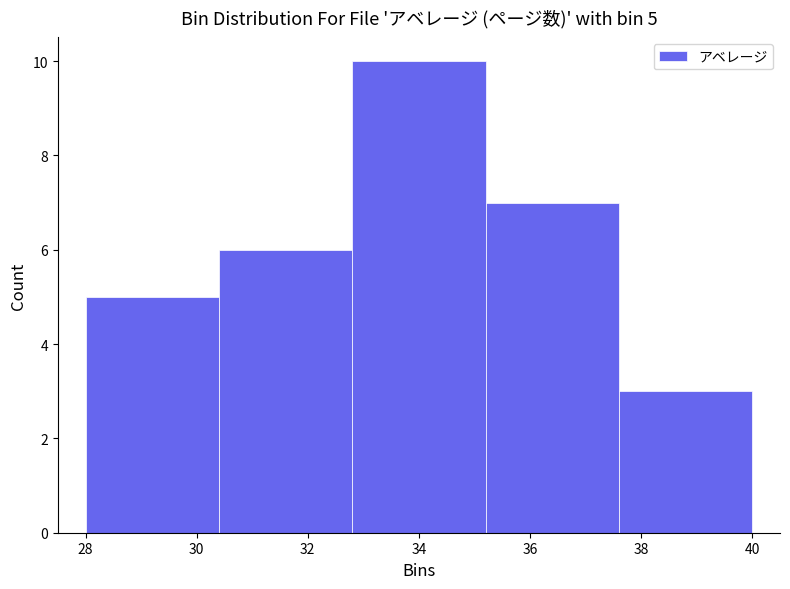

Over which range of the x-axis is the bar tallest?

32.8 to 35.2